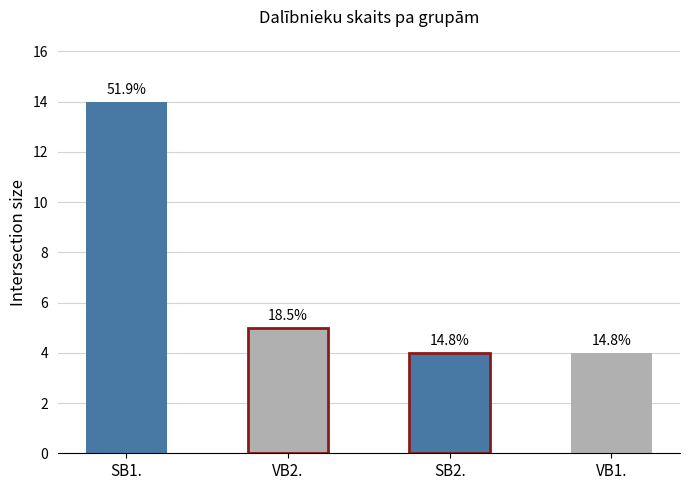

Which has a higher value, SB1. or VB1.?

SB1.